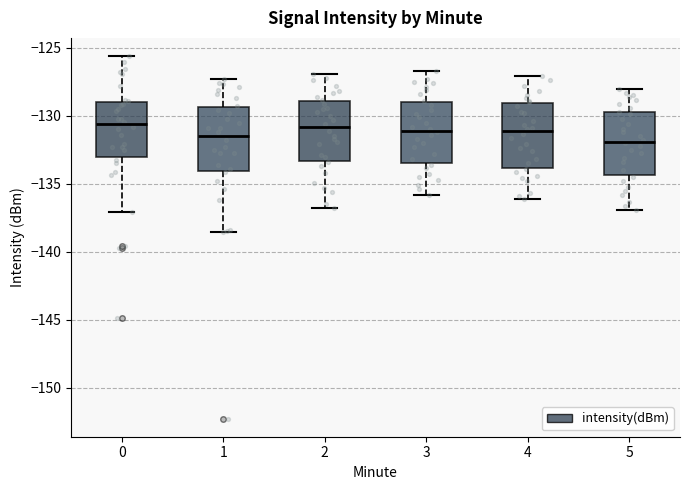

Where does the upper whisker of the box at x = 3 end on the y-axis? The values are not printed on the chart, so give them approximately, as read against the axis.

-126.5